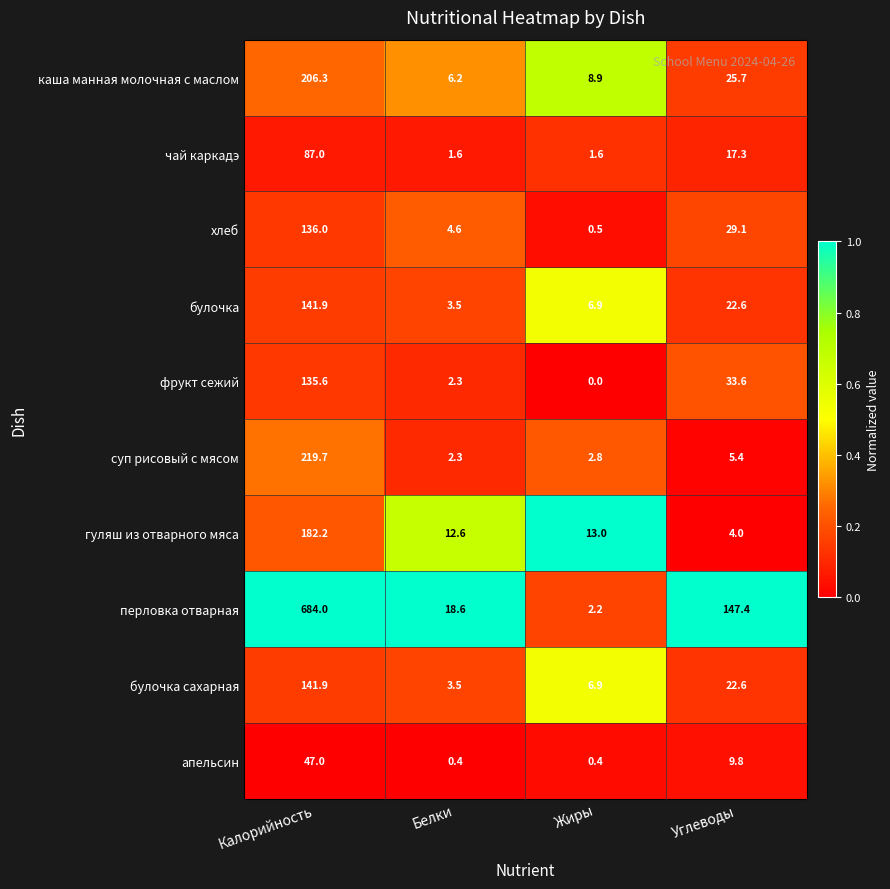

Where is каша манная молочная с маслом nearest to the value 106?

Углеводы